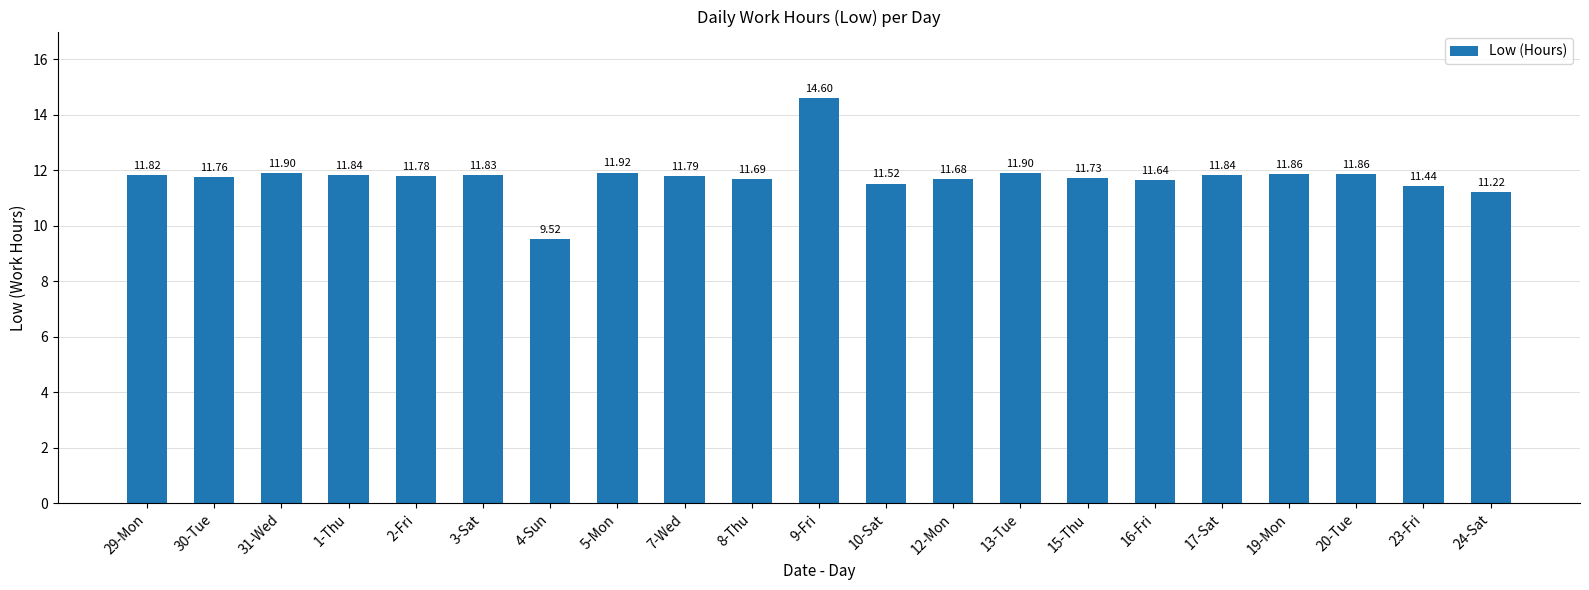

What is the ratio of the value at 3-Sat to the value at 16-Fri?

1.0